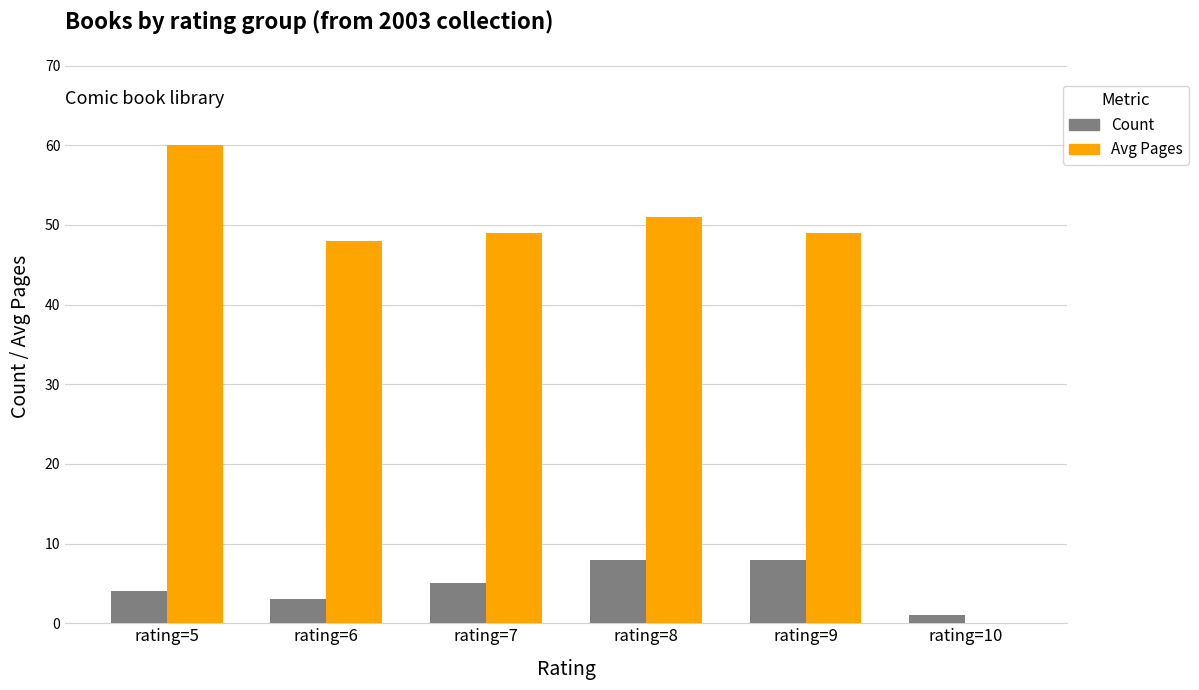

At which label does Avg Pages reach its peak?

rating=5